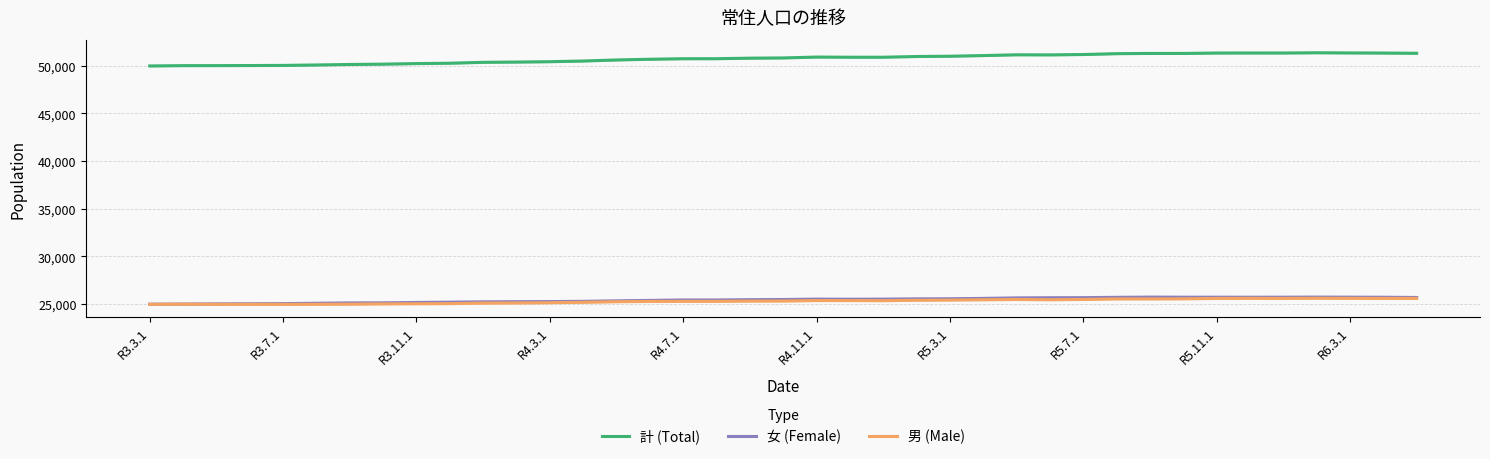

What is the highest value of the 男 (Male) series?

25617